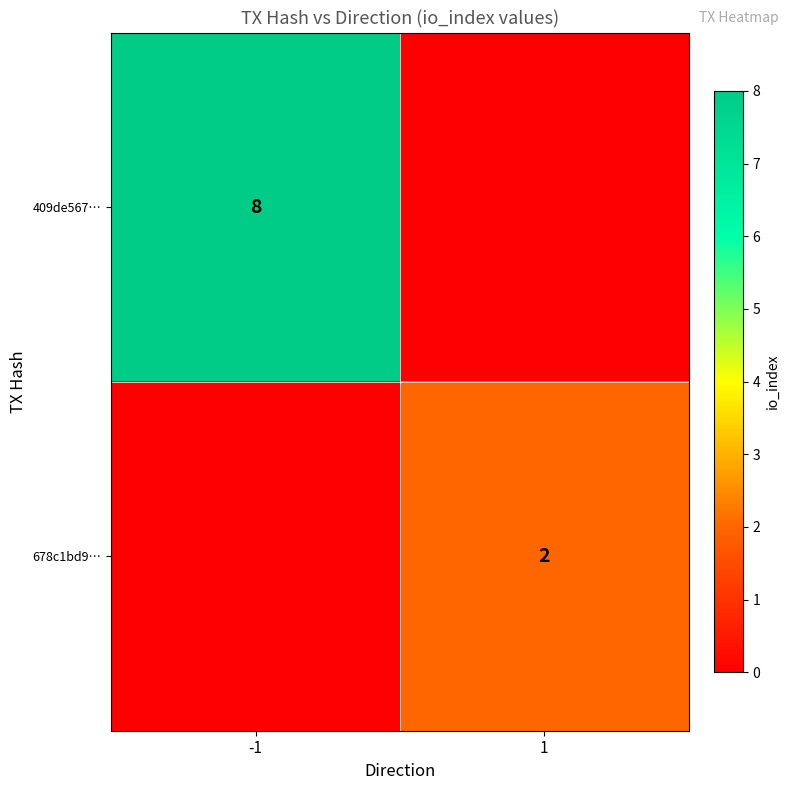

The value of 678c1bd9… at 1 is 2. True or false?

True